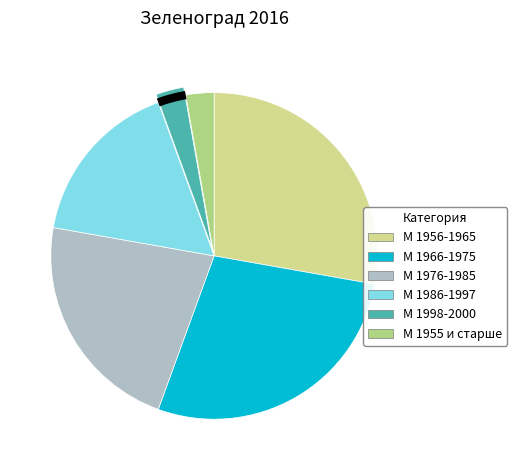

True or false: M 1966-1975 accounts for 28% of the total.

True